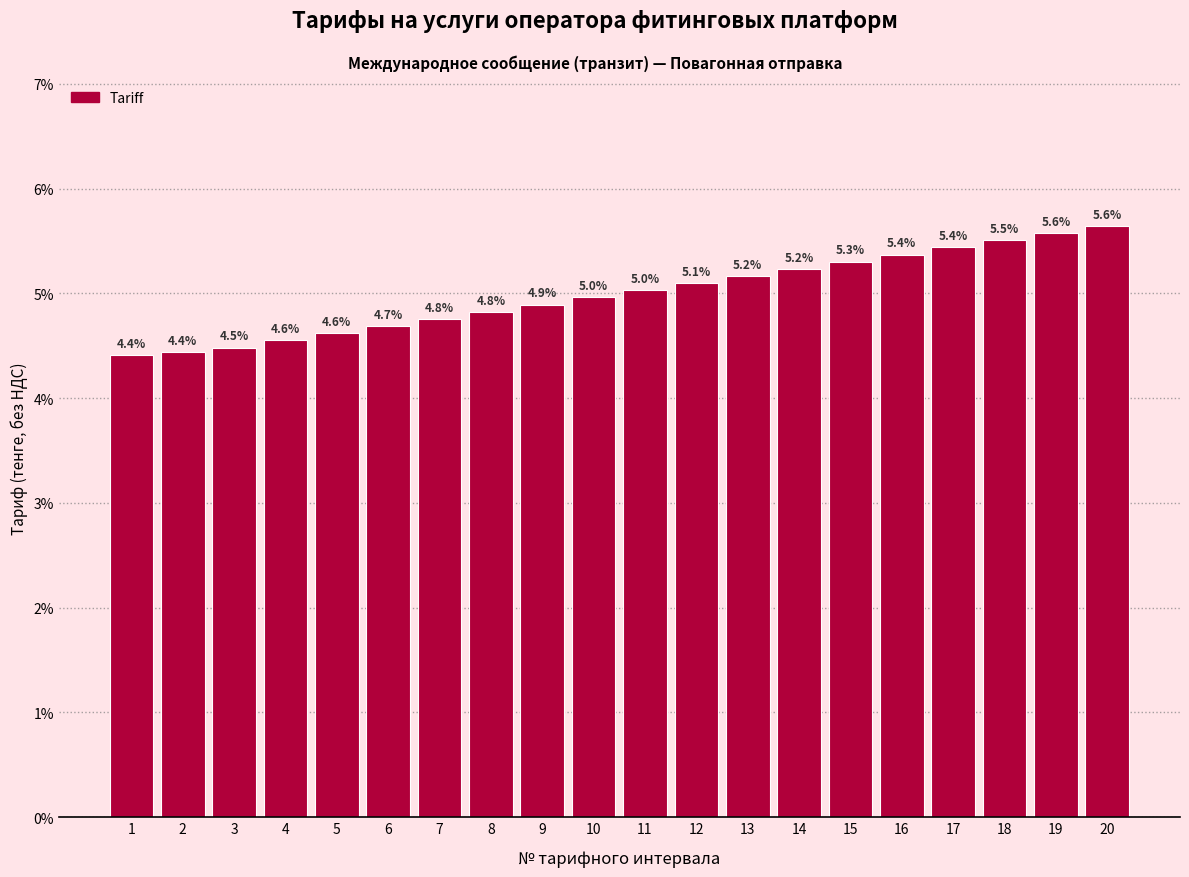

Reading left to right, list all the values displayed in this chart.

4.4	4.4	4.5	4.6	4.6	4.7	4.8	4.8	4.9	5.0	5.0	5.1	5.2	5.2	5.3	5.4	5.4	5.5	5.6	5.6